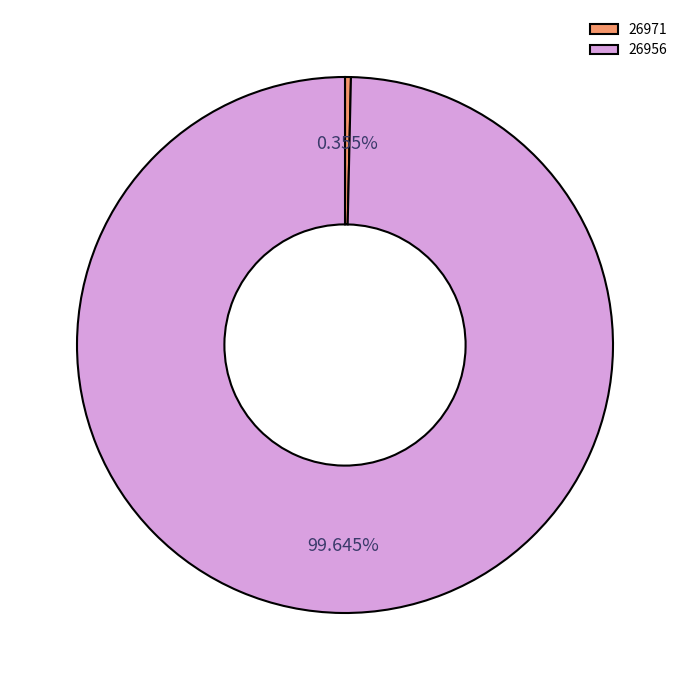

How many slices are in this pie chart?

2